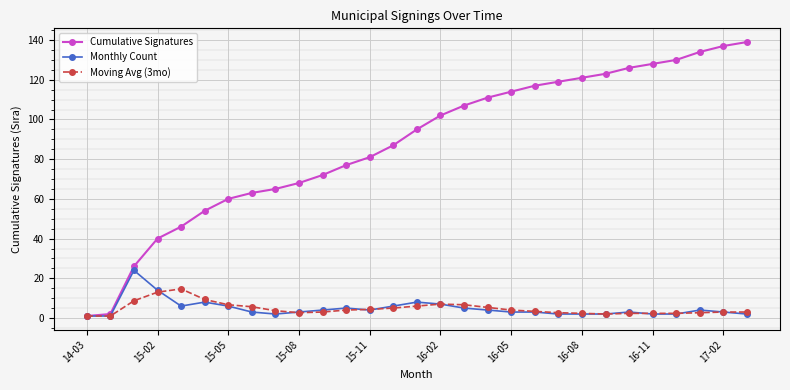

True or false: Monthly Count has more than 1 interior local peaks.

True